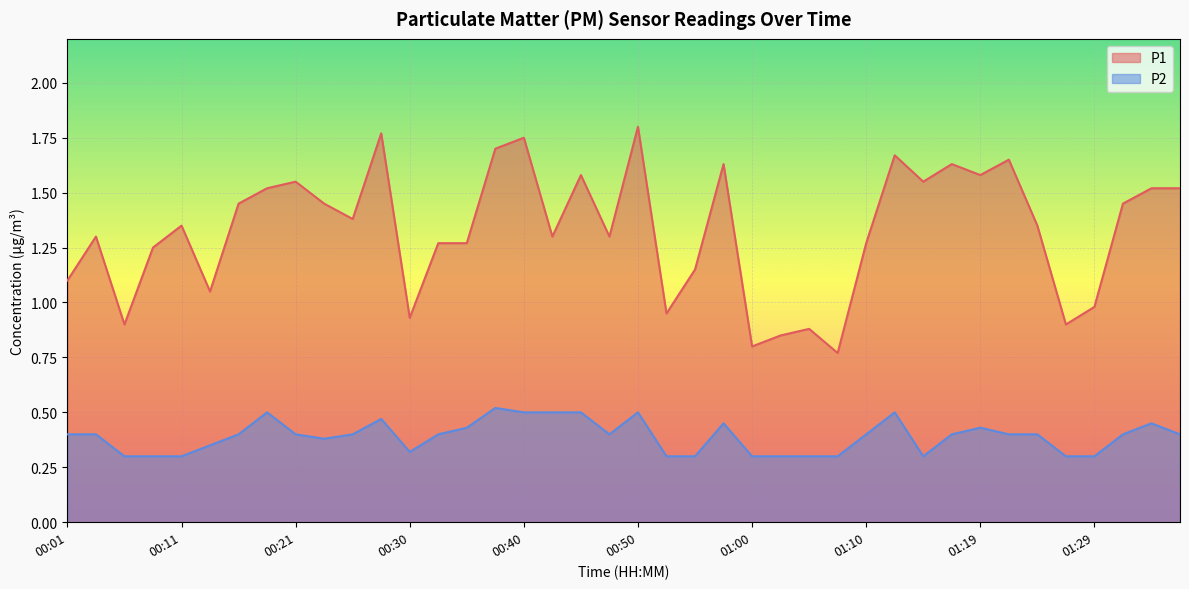

At which category does P2 reach its first local peak?

00:18